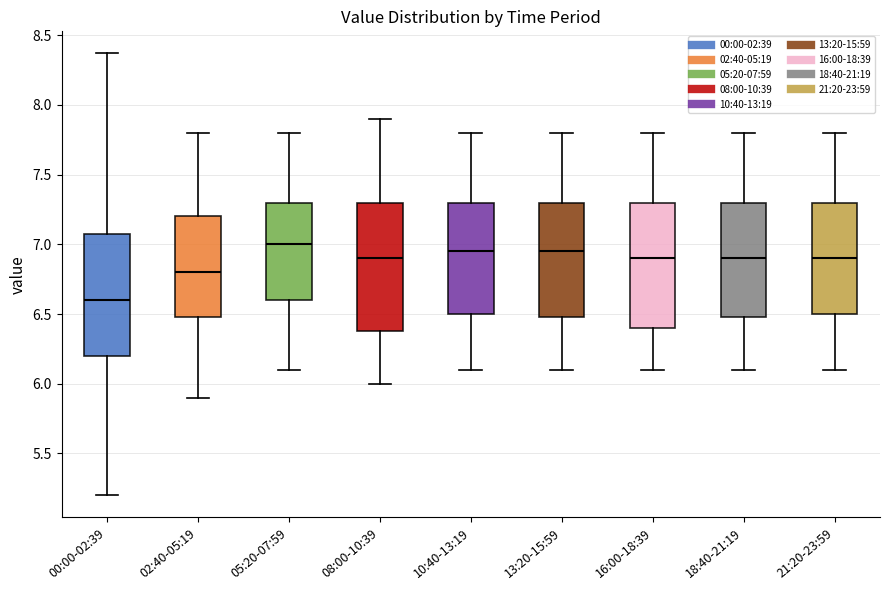

Reading left to right, transcribe this box plot: for each box, give where its median line is, the range the box spans, and where its two whiskers end, as read against the y-axis. The values are not printed on the chart, so give them approximately, as read against the axis.

00:00-02:39: median 6.60, box 6.20 to 7.05, whiskers 5.20 to 8.35
02:40-05:19: median 6.80, box 6.50 to 7.20, whiskers 5.90 to 7.80
05:20-07:59: median 7.00, box 6.60 to 7.30, whiskers 6.10 to 7.80
08:00-10:39: median 6.90, box 6.40 to 7.30, whiskers 6.00 to 7.90
10:40-13:19: median 6.95, box 6.50 to 7.30, whiskers 6.10 to 7.80
13:20-15:59: median 6.95, box 6.50 to 7.30, whiskers 6.10 to 7.80
16:00-18:39: median 6.90, box 6.40 to 7.30, whiskers 6.10 to 7.80
18:40-21:19: median 6.90, box 6.50 to 7.30, whiskers 6.10 to 7.80
21:20-23:59: median 6.90, box 6.50 to 7.30, whiskers 6.10 to 7.80